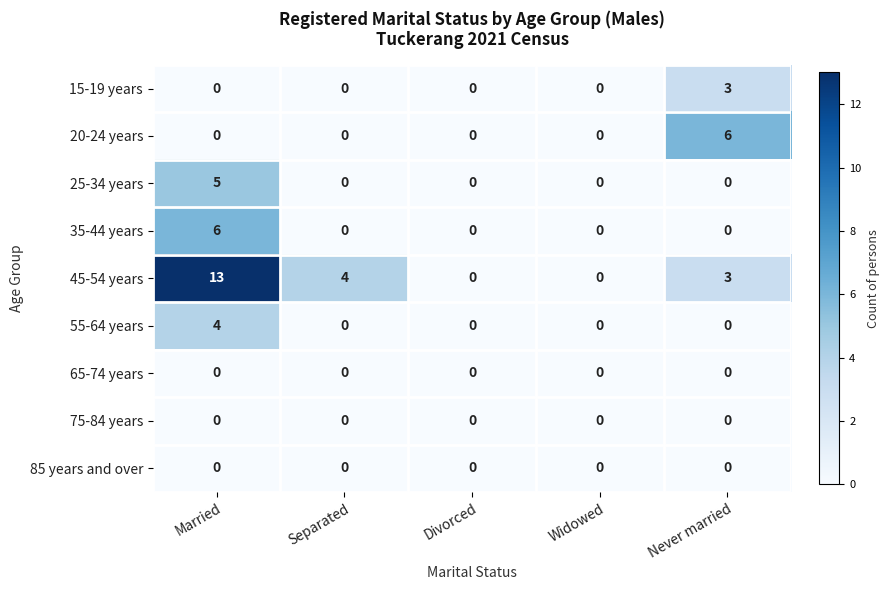

At which category is the sum across all series the highest?

Married